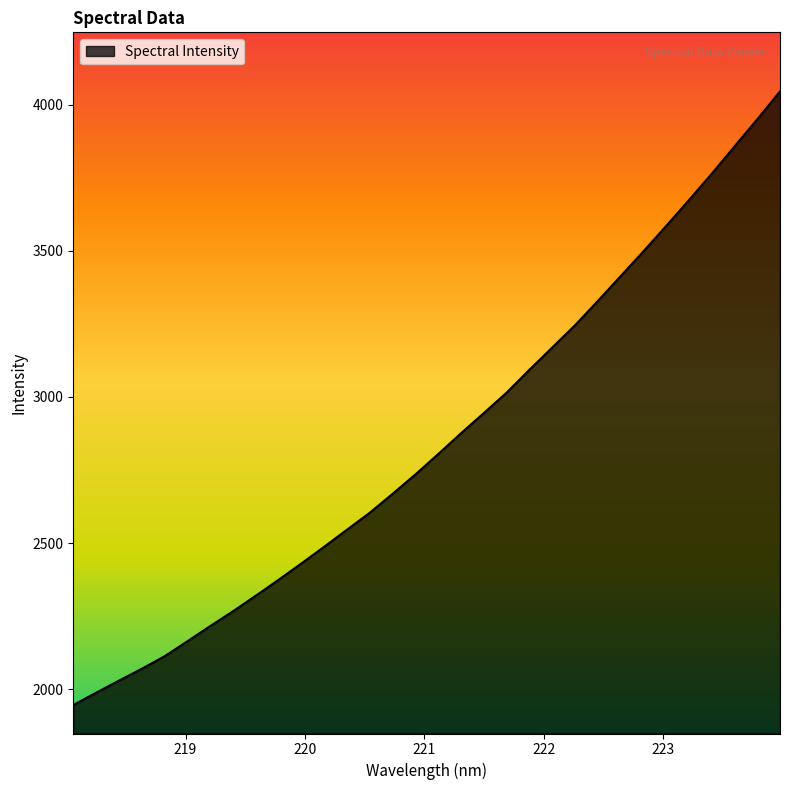

How many lines are shown in the chart?

1